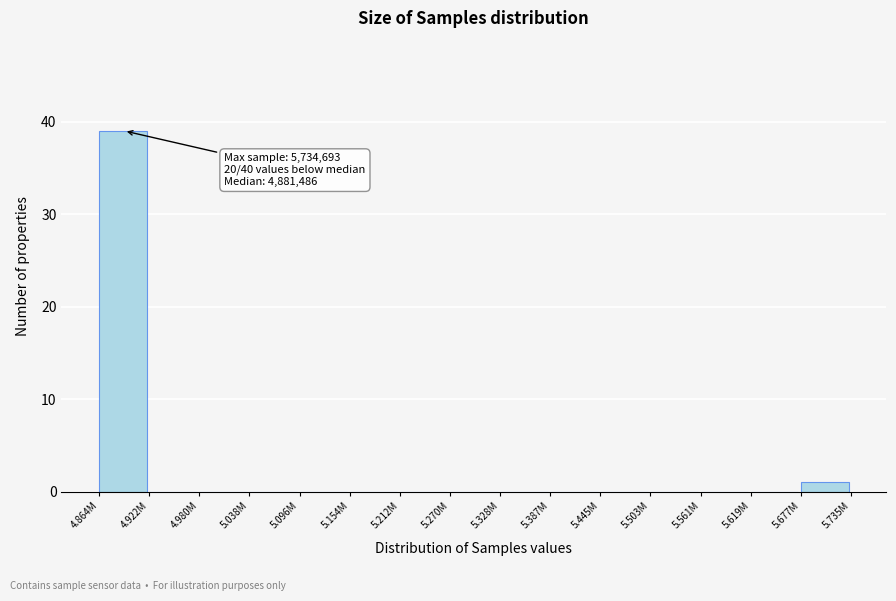

Reading left to right, extract all data points from this chart.

4.864M=39	4.922M=0	4.980M=0	5.038M=0	5.096M=0	5.154M=0	5.212M=0	5.270M=0	5.328M=0	5.387M=0	5.445M=0	5.503M=0	5.561M=0	5.619M=0	5.677M=1